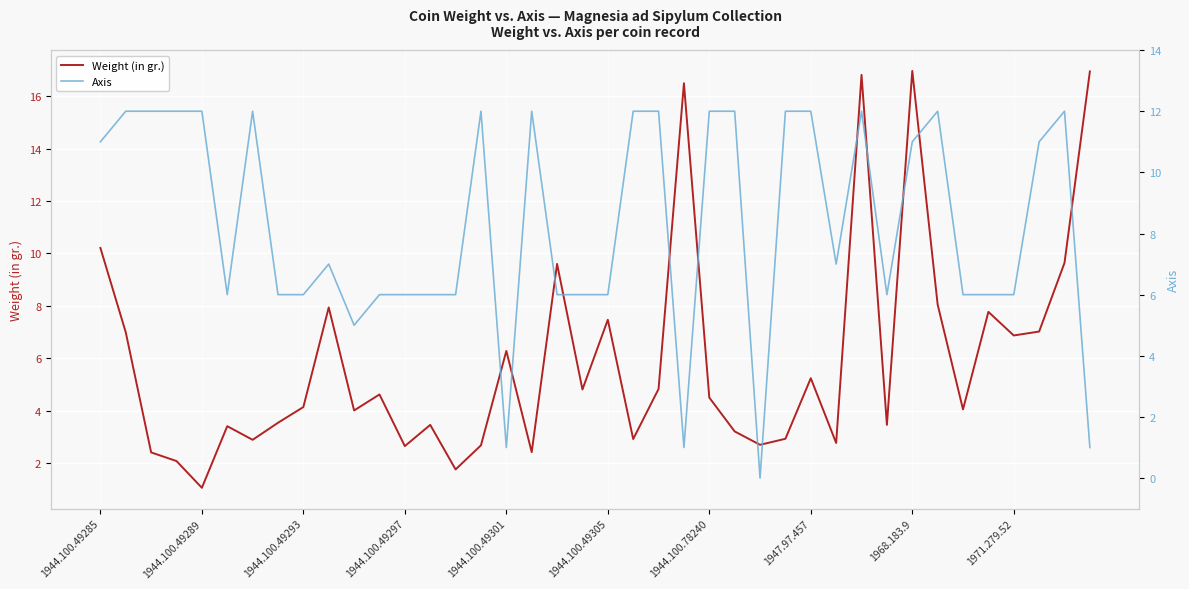

Which category has the lowest value in the Weight (in gr.) series?

1944.100.49289